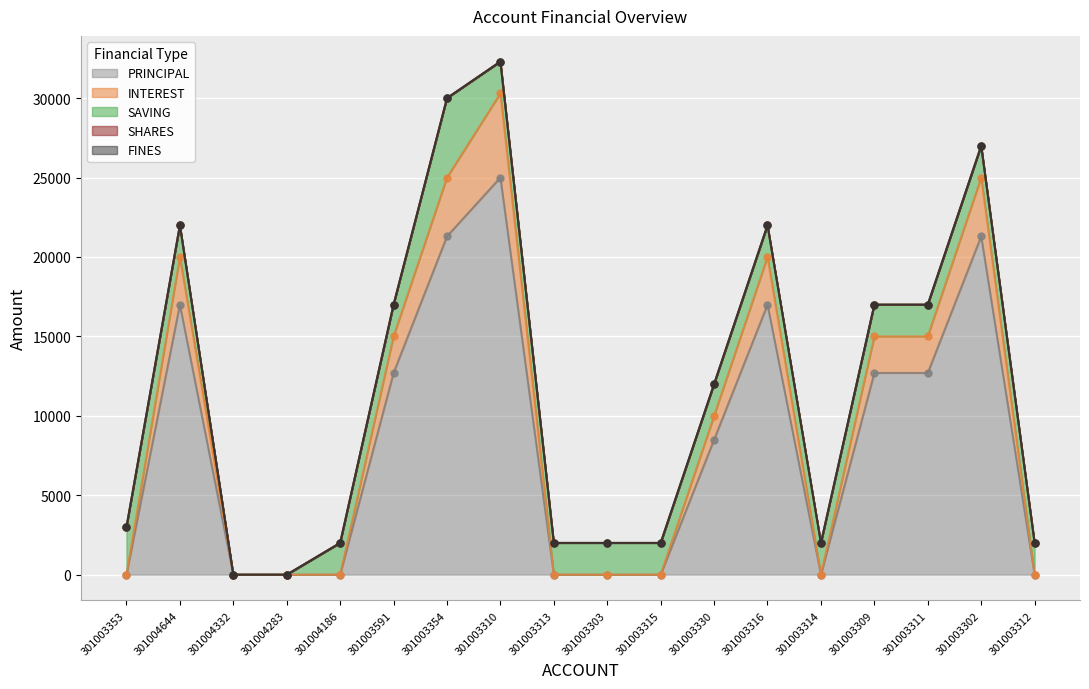

Which series has the widest spread of values?

PRINCIPAL